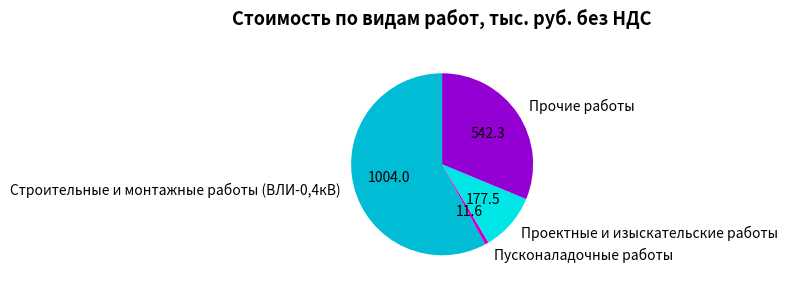

Do Строительные и монтажные работы (ВЛИ-0,4кВ) and Проектные и изыскательские работы together represent more than half of the pie?

Yes